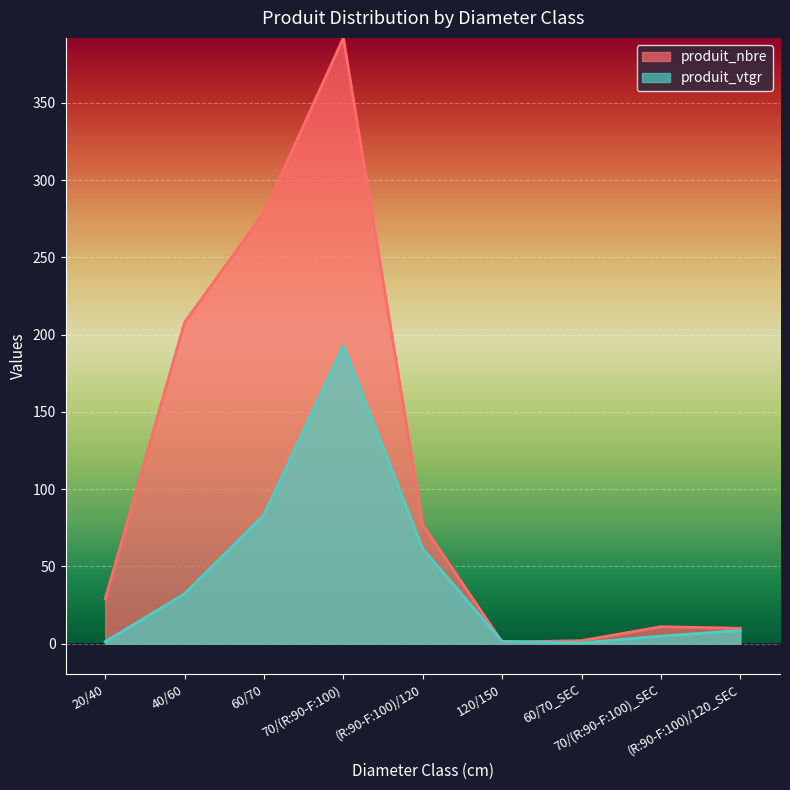

What are all the series names shown in the legend?

produit_nbre, produit_vtgr